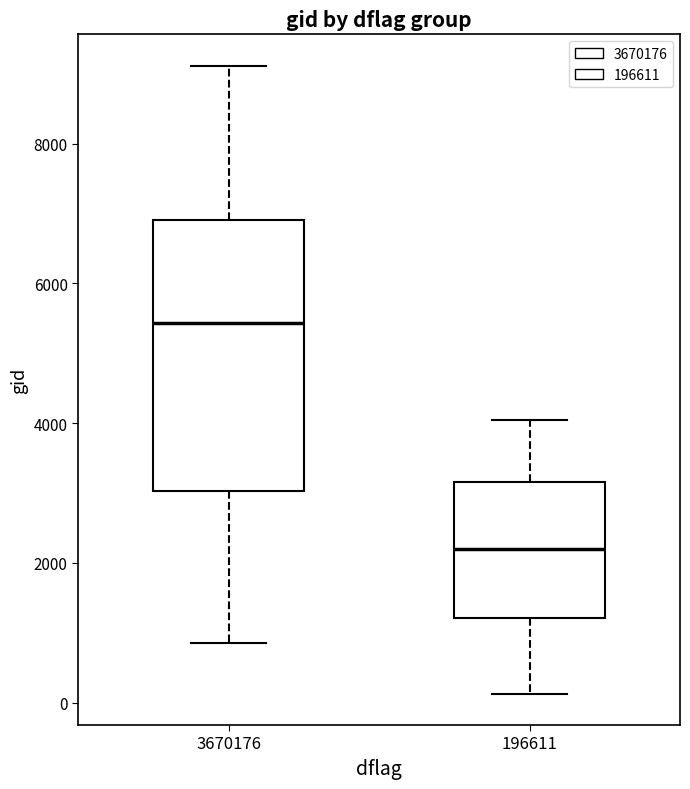

Comparing the boxes themselves (not the whiskers), which one is the tallest?

3670176